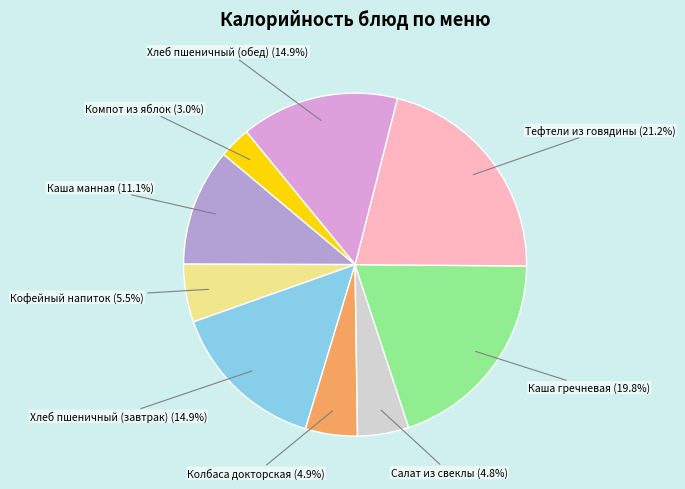

Between Кофейный напиток and Колбаса докторская, which is larger?

Кофейный напиток